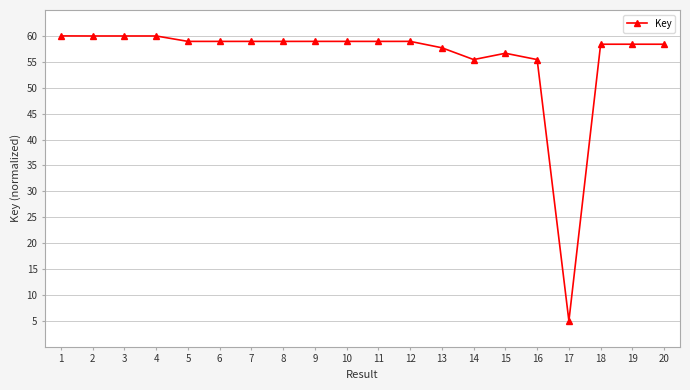

Is this an area chart (filled region under the line)?

No